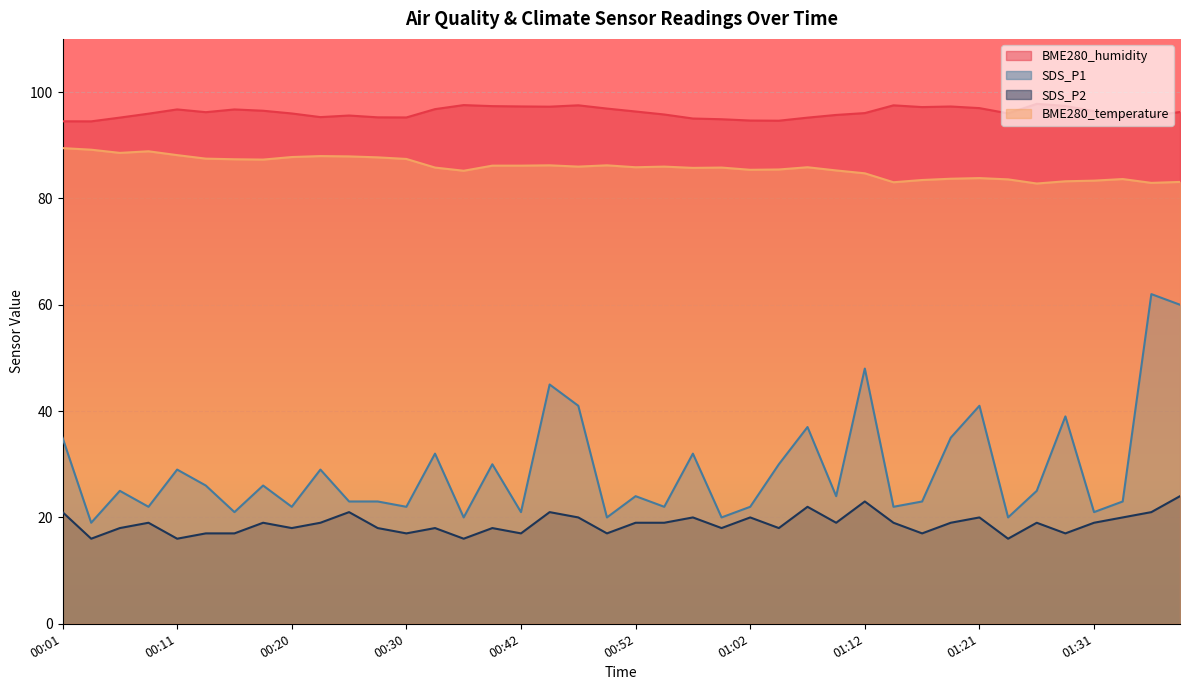

Count the SDS_P2 values in the range 17 to 20.

29